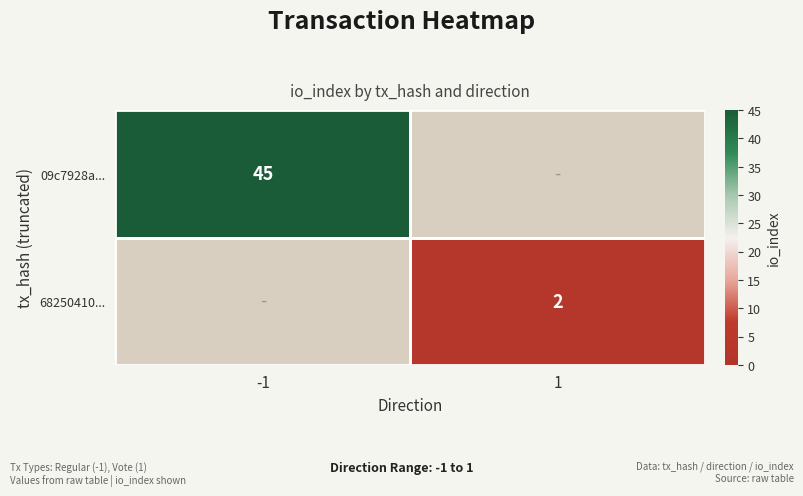

The 68250410... series shows 3 at 1. True or false?

False